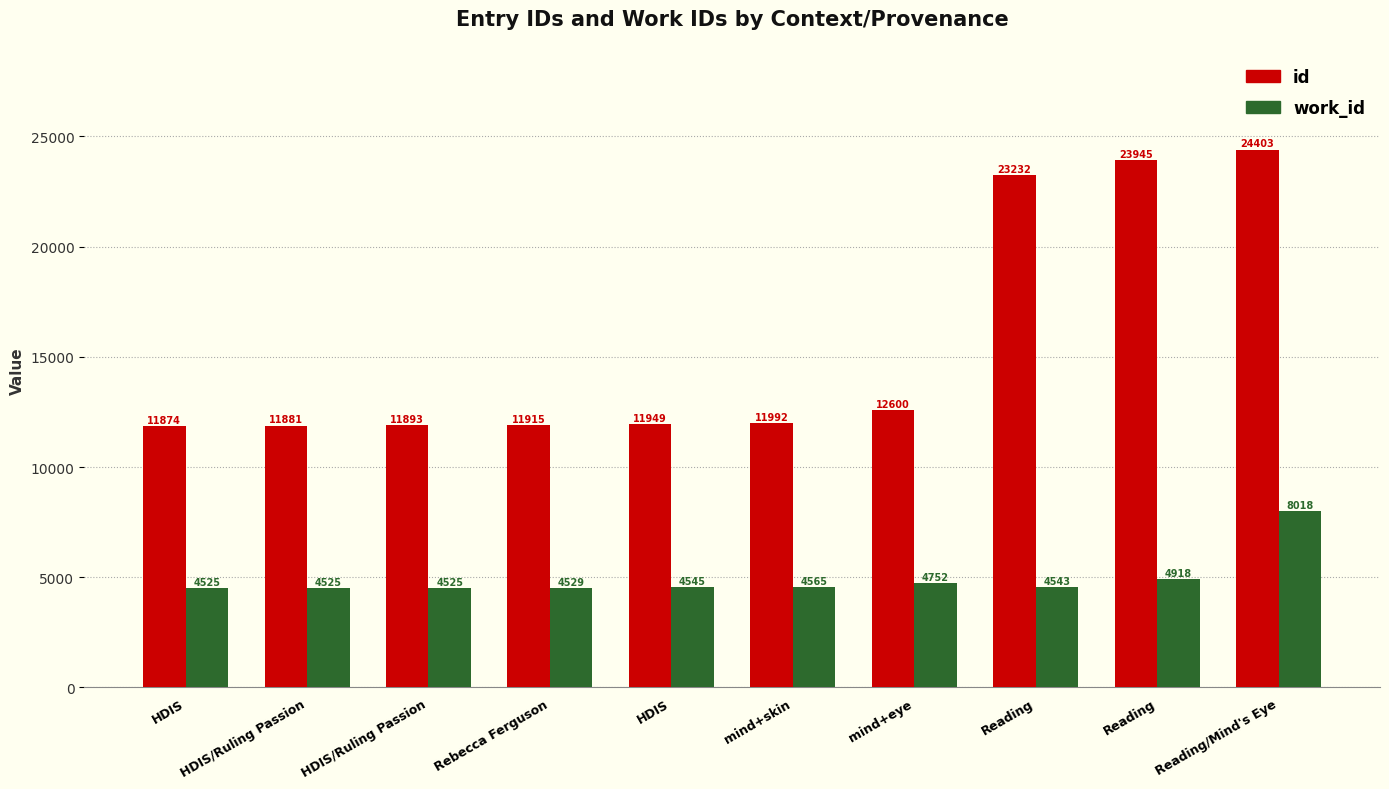

Reading left to right, list all the values displayed in this chart.

id: 11874	11881	11893	11915	11949	11992	12600	23232	23945	24403
work_id: 4525	4525	4525	4529	4545	4565	4752	4543	4918	8018